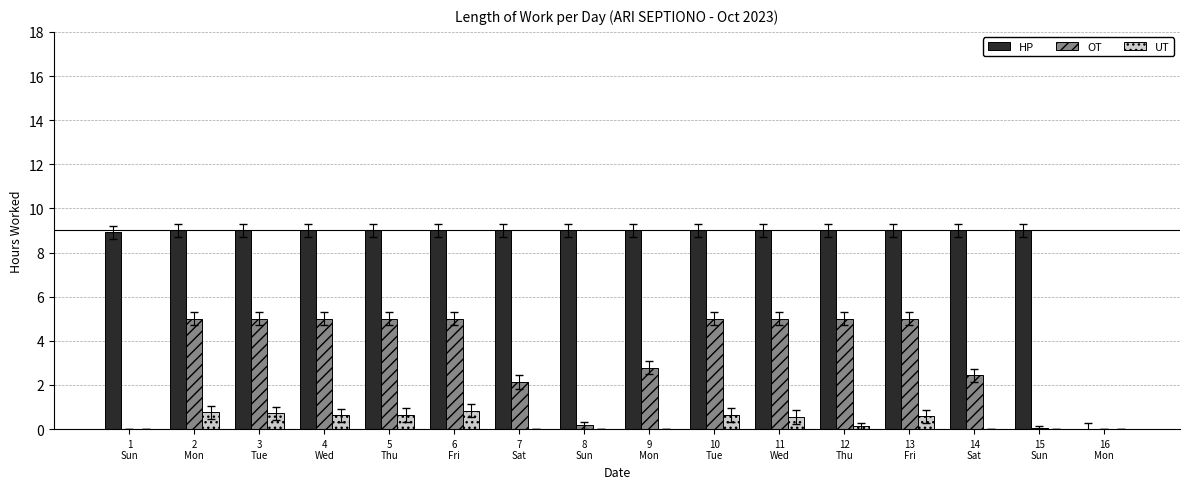

What is the total value across all series at 9
Mon?

11.8